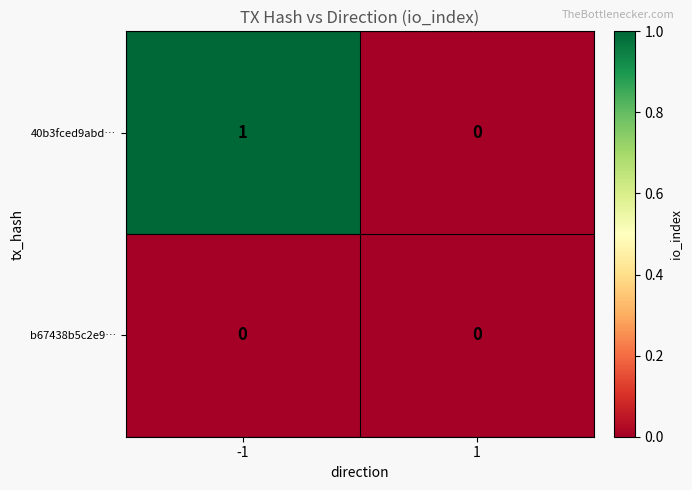

Count the number of categories in the chart.

2